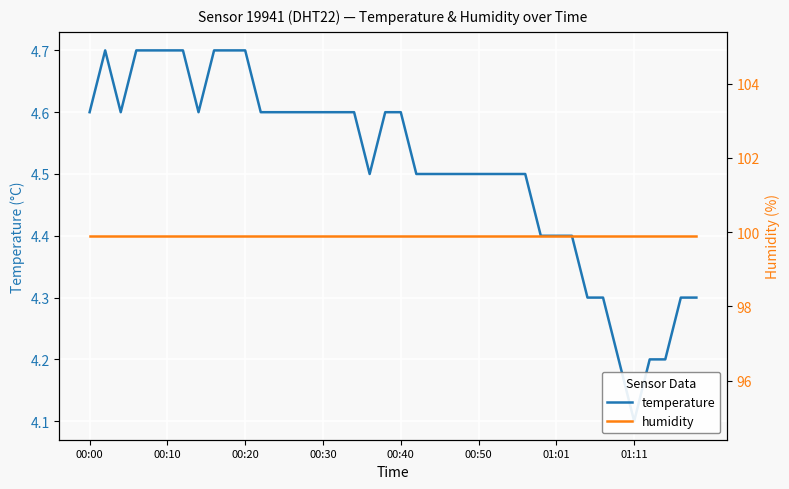

What are all the series names shown in the legend?

temperature, humidity